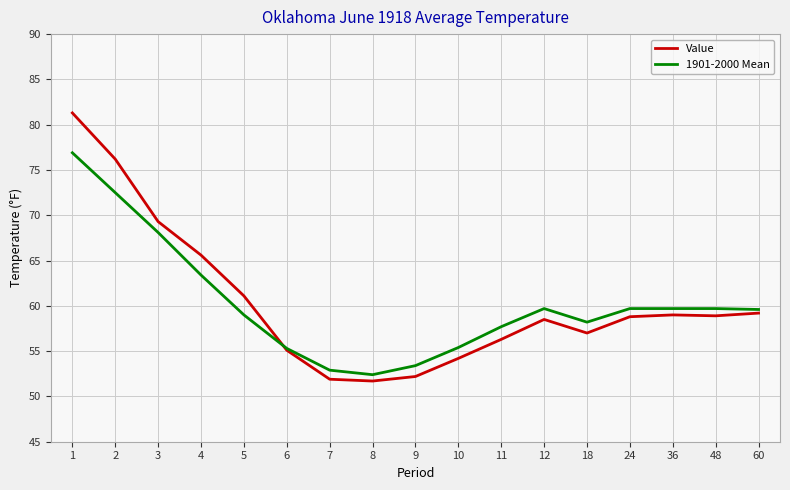

At 24, list the series in order from largest to smallest.

1901-2000 Mean, Value